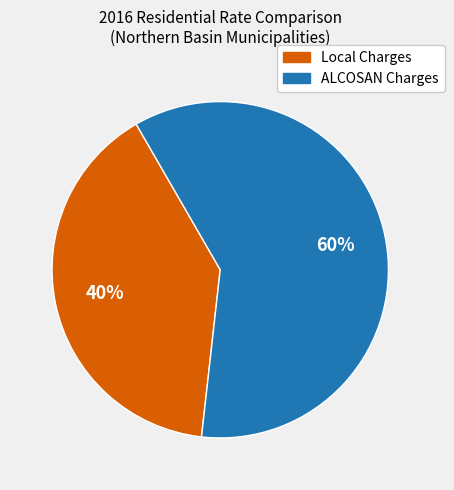

Does any single category account for the majority?

Yes